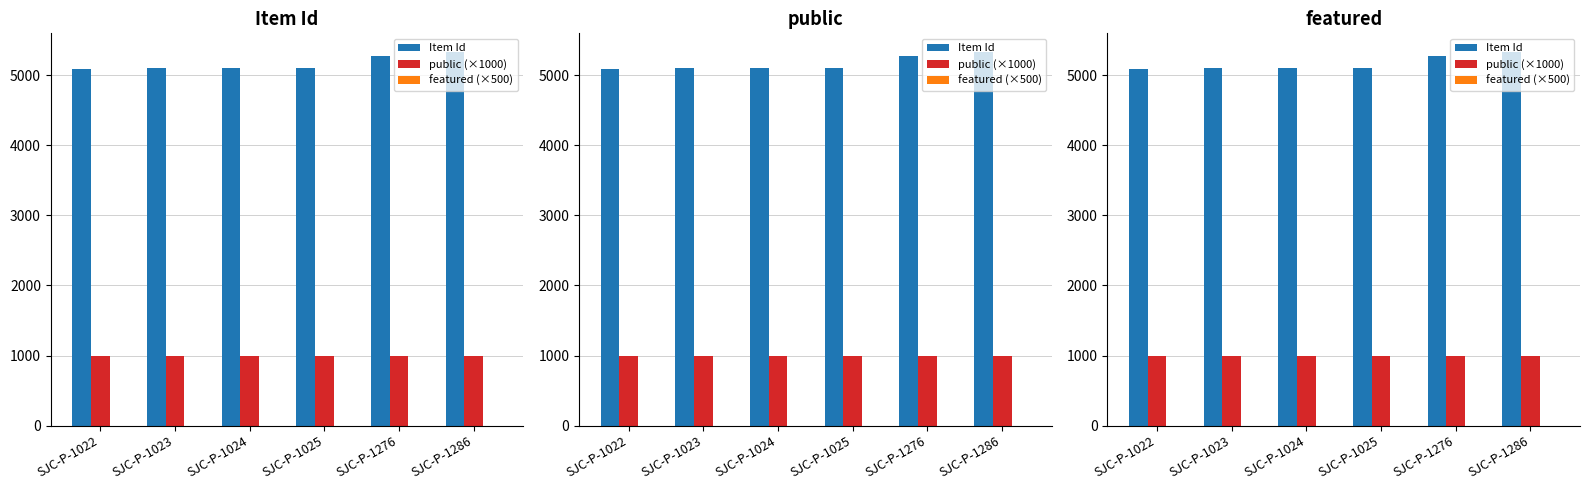

How many bars are there in each group?

3